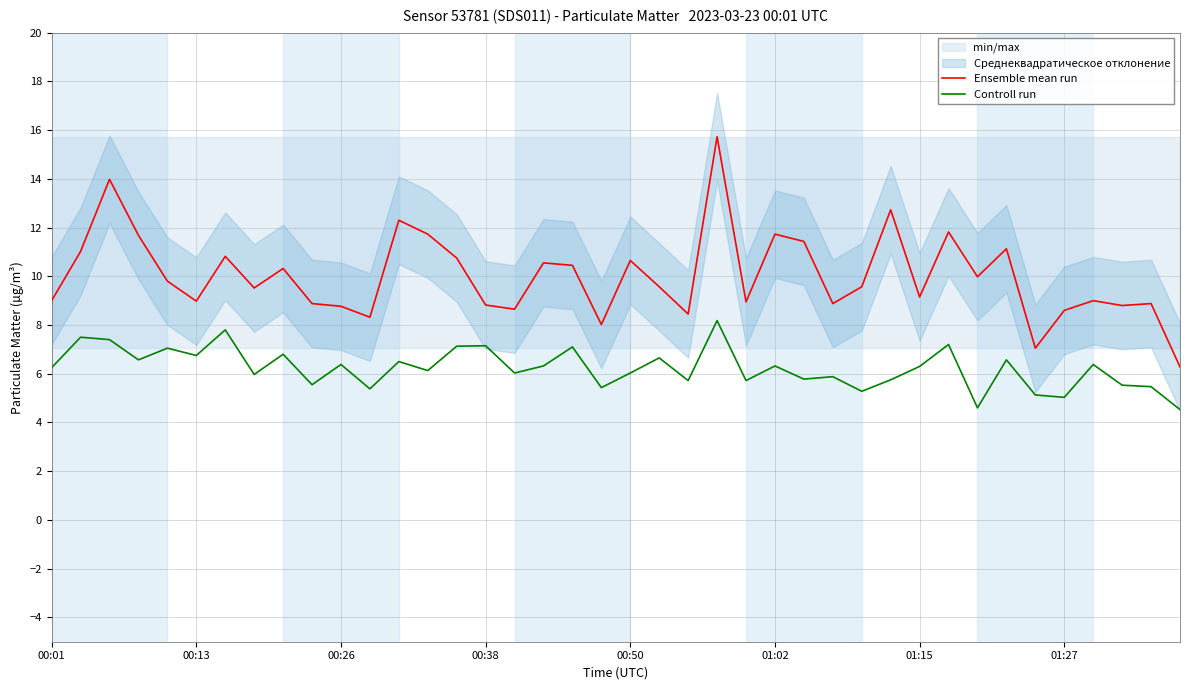

True or false: Controll run and Ensemble mean run intersect in this chart.

False